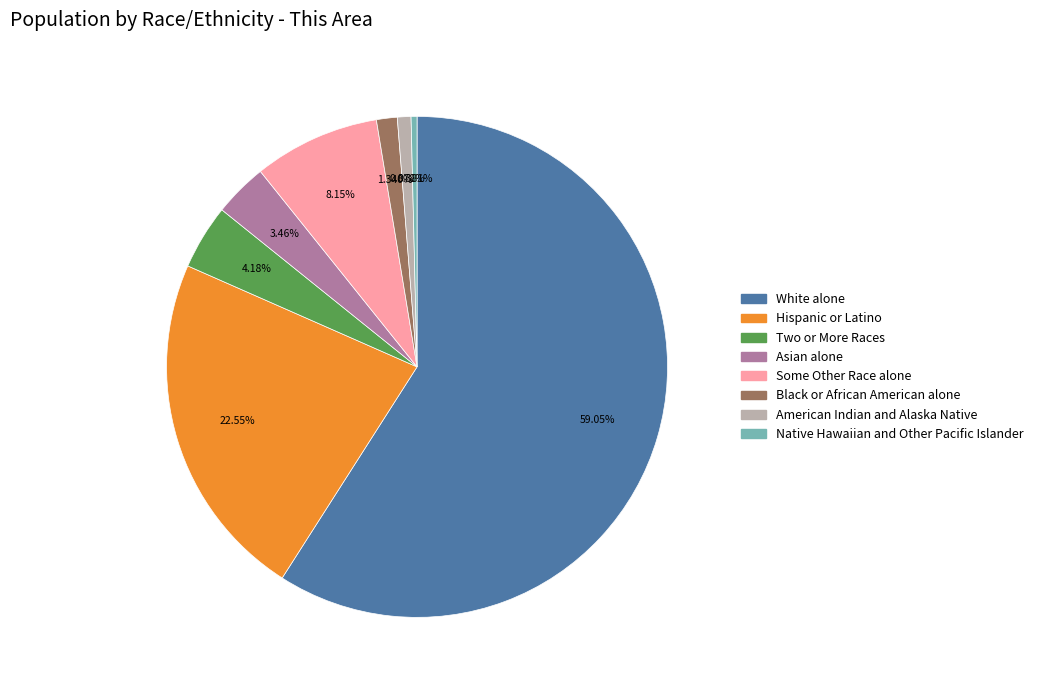

What is the largest slice in the pie chart?

White alone